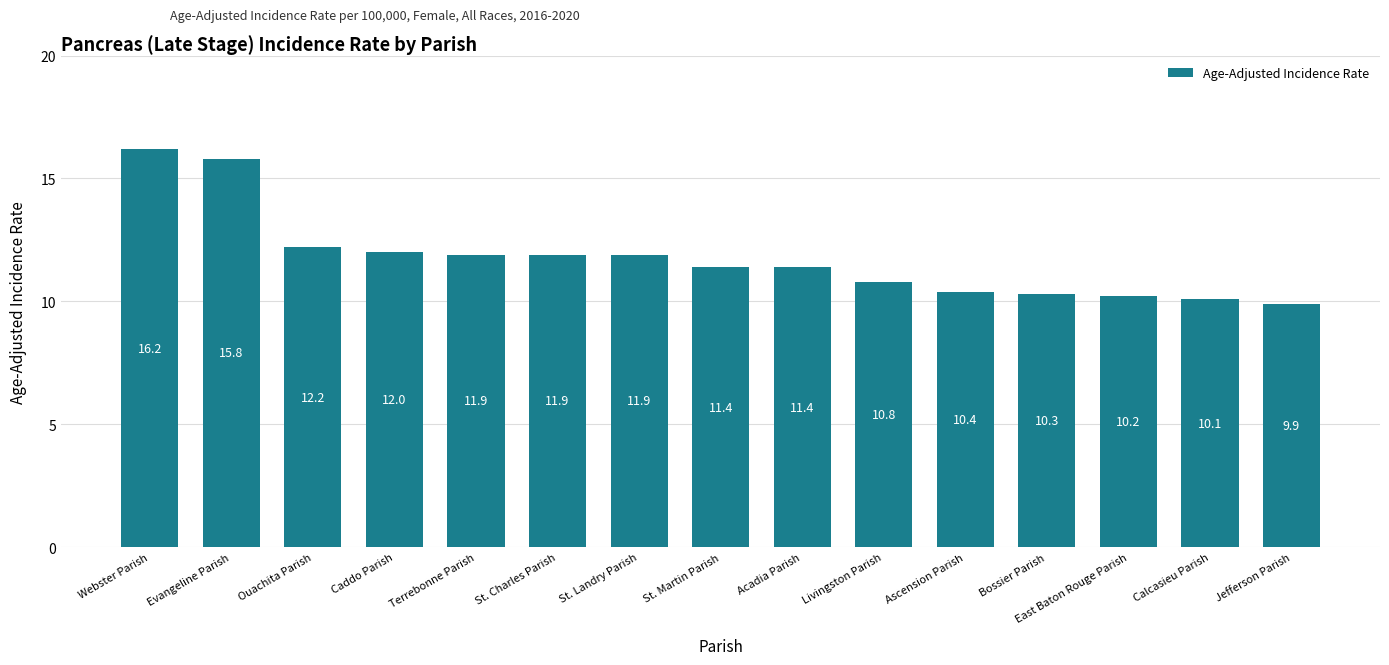

Approximately how many times larger is the value at Calcasieu Parish compared to St. Landry Parish?

0.8